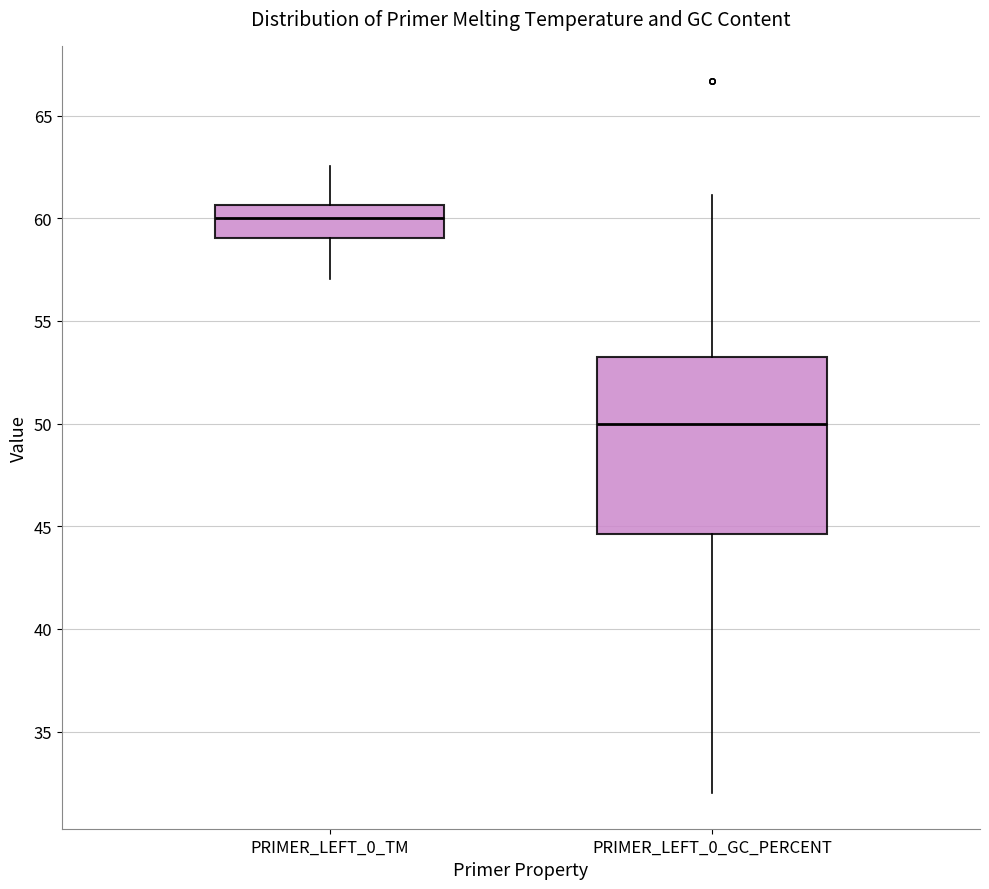

Reading left to right, transcribe this box plot: for each box, give where its median line is, the range the box spans, and where its two whiskers end, as read against the y-axis. The values are not printed on the chart, so give them approximately, as read against the axis.

PRIMER_LEFT_0_TM: median 60.0, box 59.0 to 60.5, whiskers 57.0 to 62.5
PRIMER_LEFT_0_GC_PERCENT: median 50.0, box 44.5 to 53.0, whiskers 32.0 to 61.0